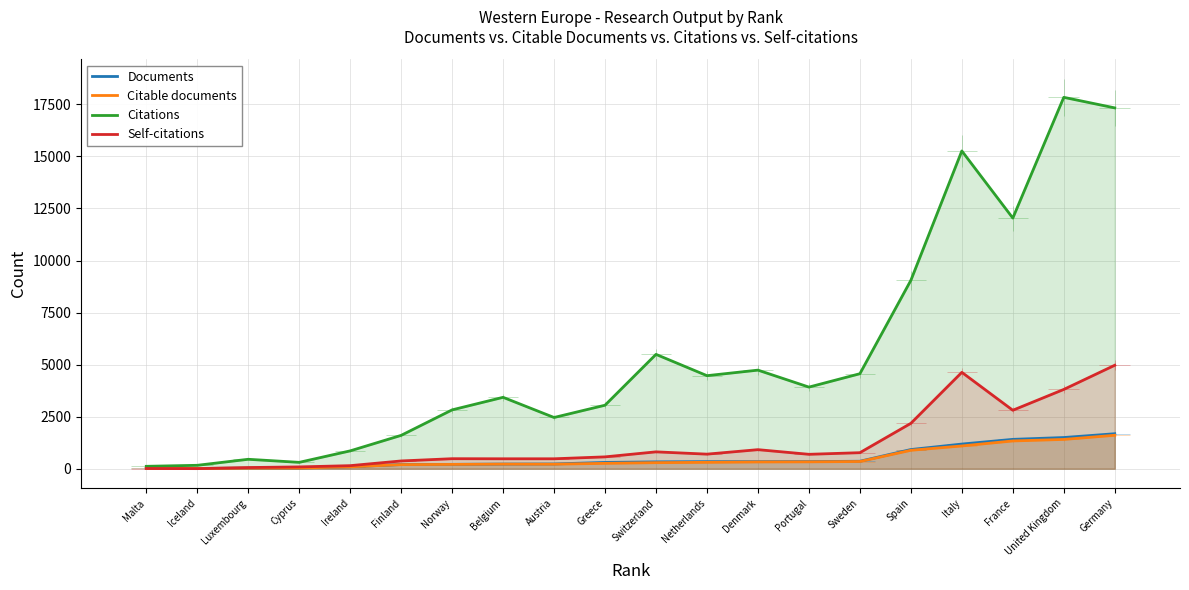

Which series has the widest spread of values?

Citations